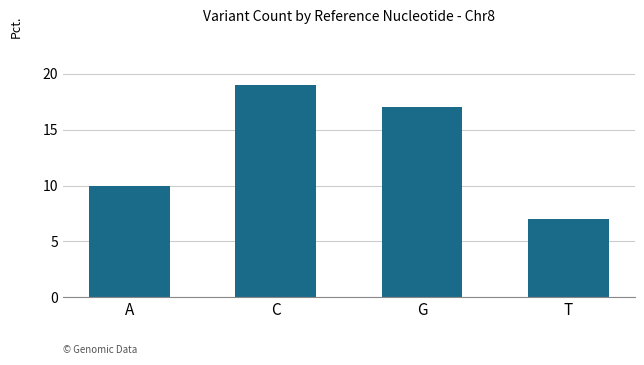

What is the label of the 1st bar from the left?

A